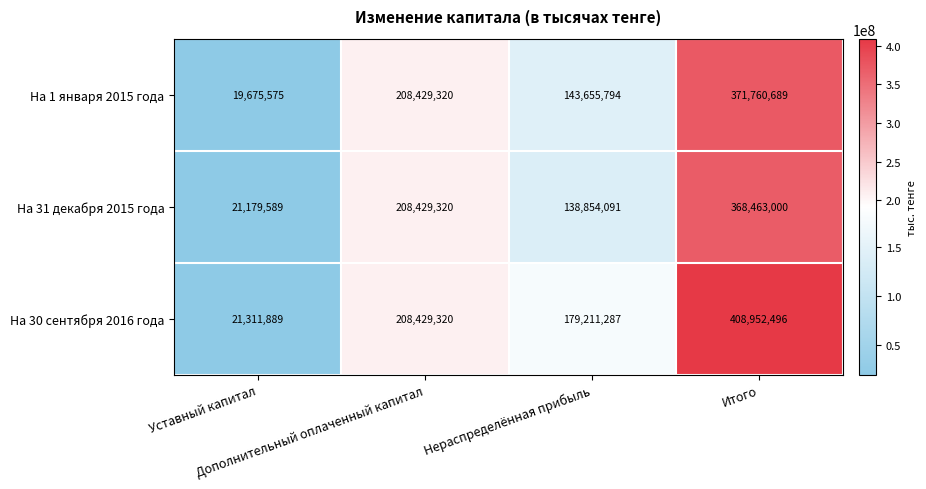

What is the difference between the maximum and minimum values in the На 30 сентября 2016 года series?

387640607